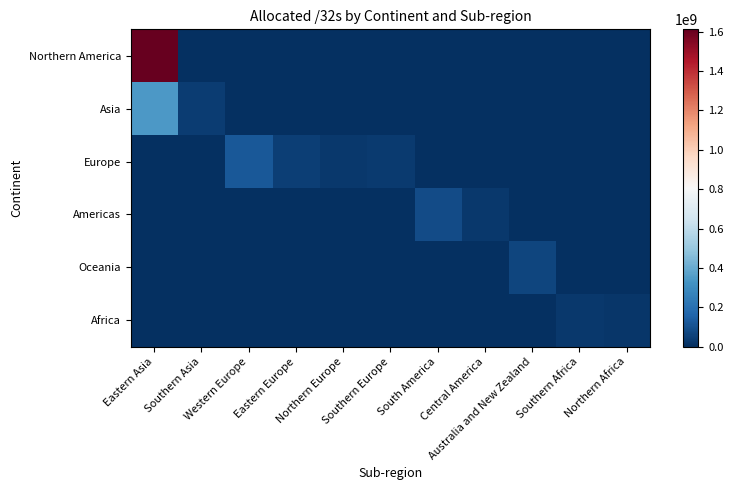

Between Northern Europe and Eastern Europe, which is larger?

Northern Europe